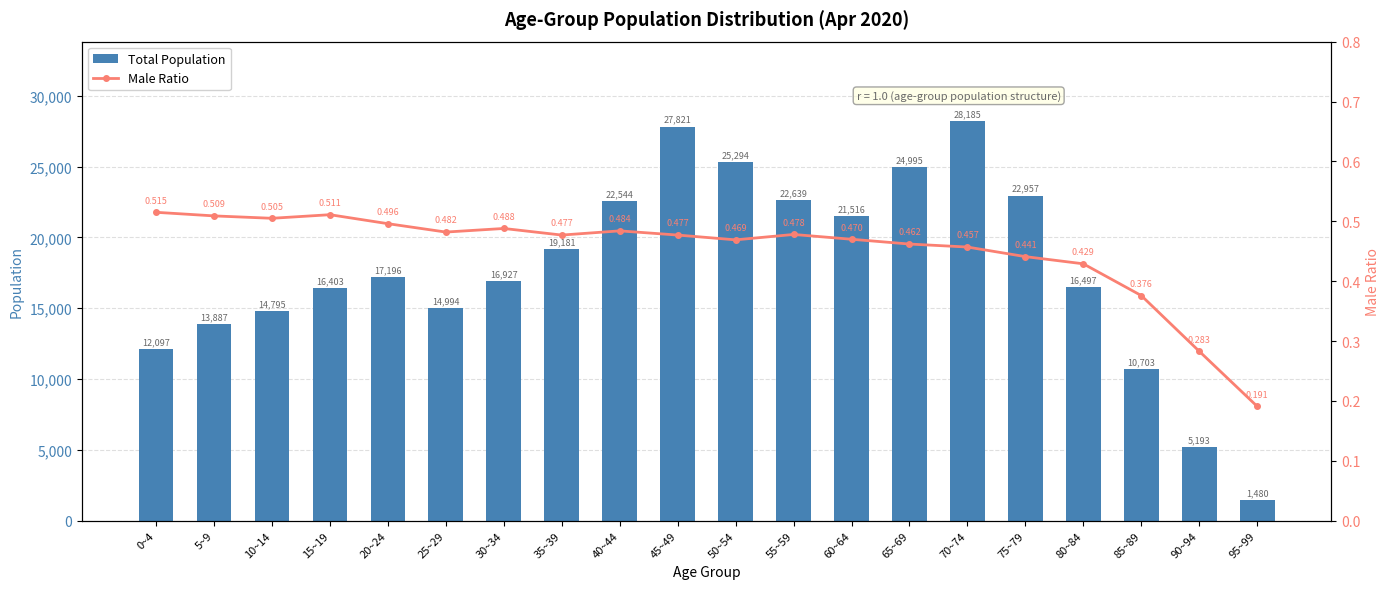

Reading left to right, extract all data points from this chart.

Total: 0~4=12097.0	5~9=13887.0	10~14=14795.0	15~19=16403.0	20~24=17196.0	25~29=14994.0	30~34=16927.0	35~39=19181.0	40~44=22544.0	45~49=27821.0	50~54=25294.0	55~59=22639.0	60~64=21516.0	65~69=24995.0	70~74=28185.0	75~79=22957.0	80~84=16497.0	85~89=10703.0	90~94=5193.0	95~99=1480.0
Male Ratio: 0~4=0.5	5~9=0.5	10~14=0.5	15~19=0.5	20~24=0.5	25~29=0.5	30~34=0.5	35~39=0.5	40~44=0.5	45~49=0.5	50~54=0.5	55~59=0.5	60~64=0.5	65~69=0.5	70~74=0.5	75~79=0.4	80~84=0.4	85~89=0.4	90~94=0.3	95~99=0.2